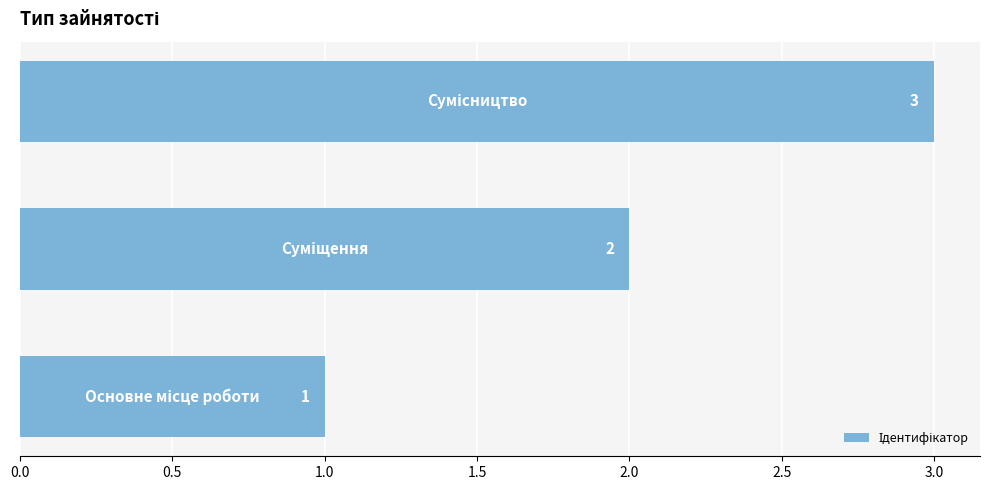

What is the sum of all values?

6